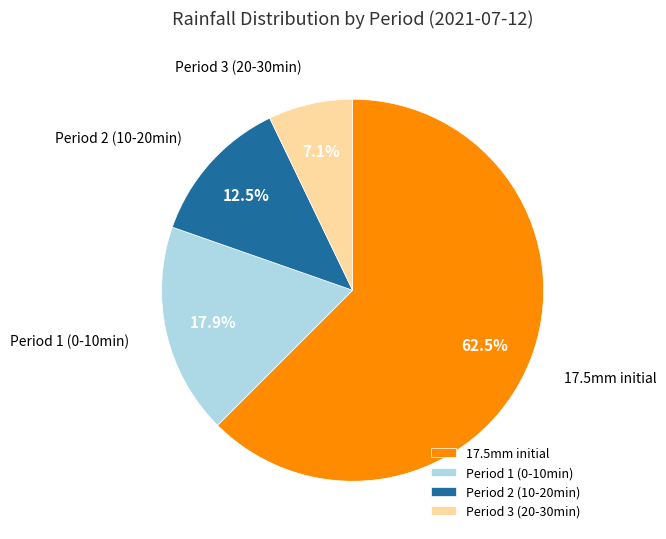

What is the smallest slice in the pie chart?

Period 3 (20-30min)